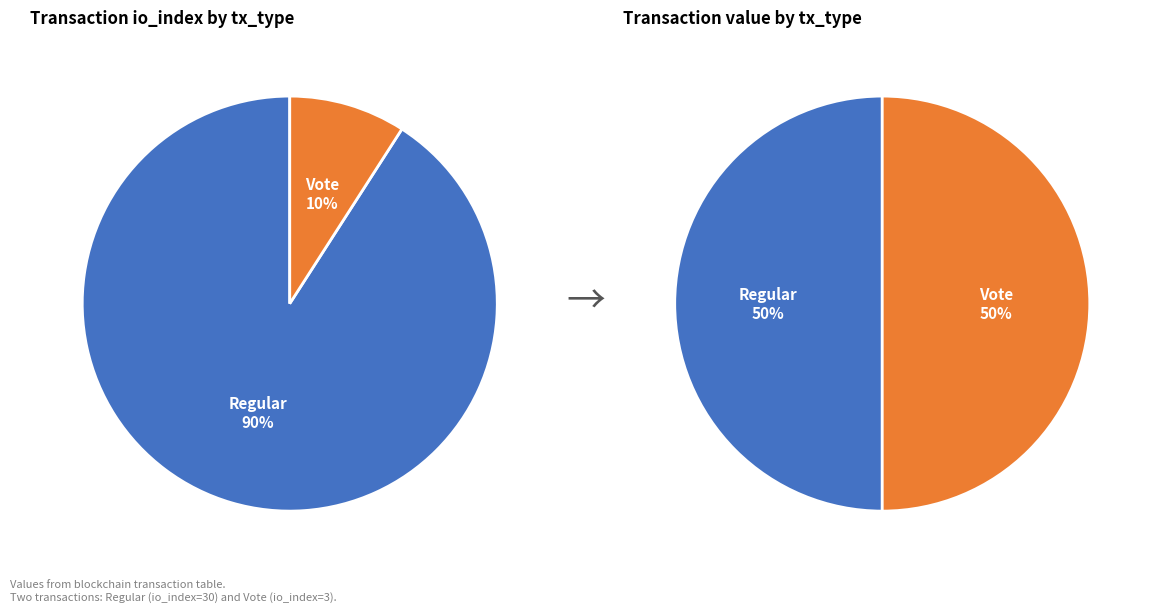

To the nearest percent, what is the difference between the largest and smallest slice percentages?

82%